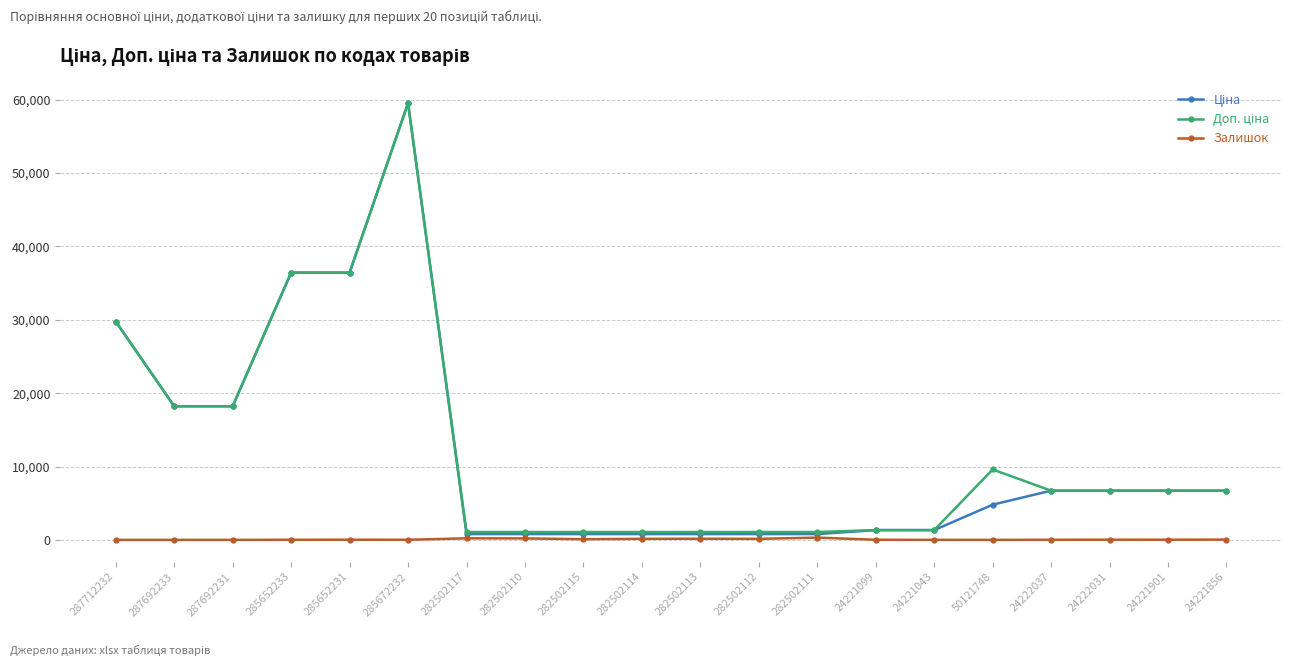

At which category is the sum across all series the highest?

285672232